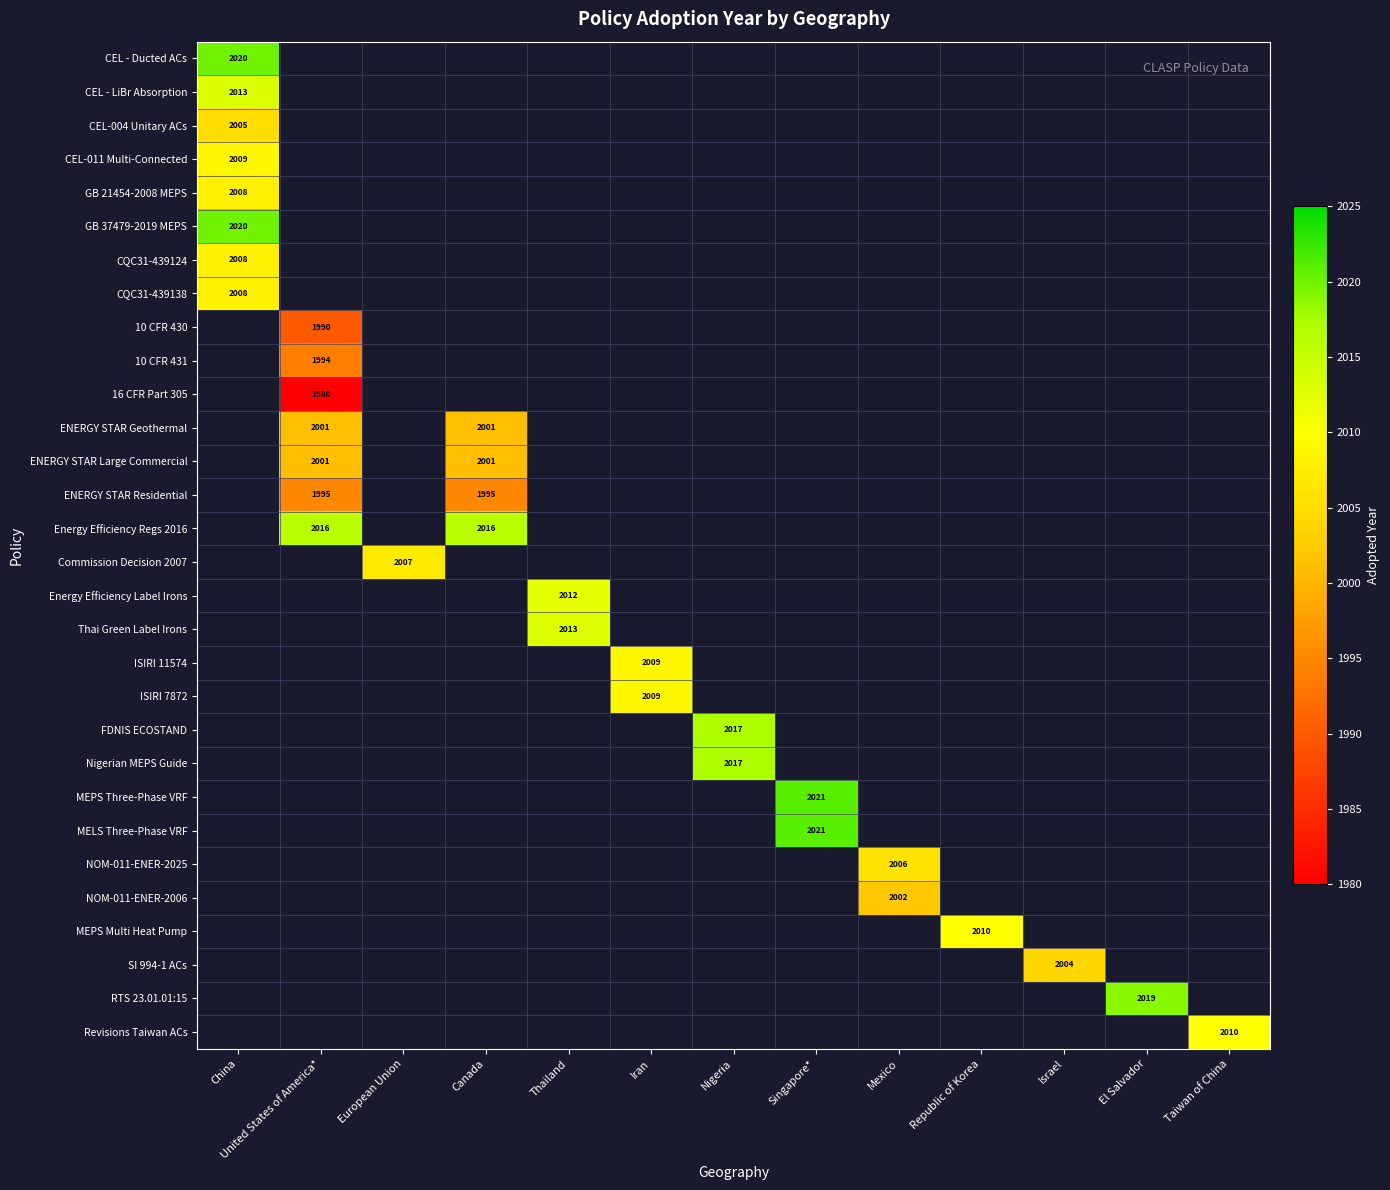

How many data points does each series have?

13